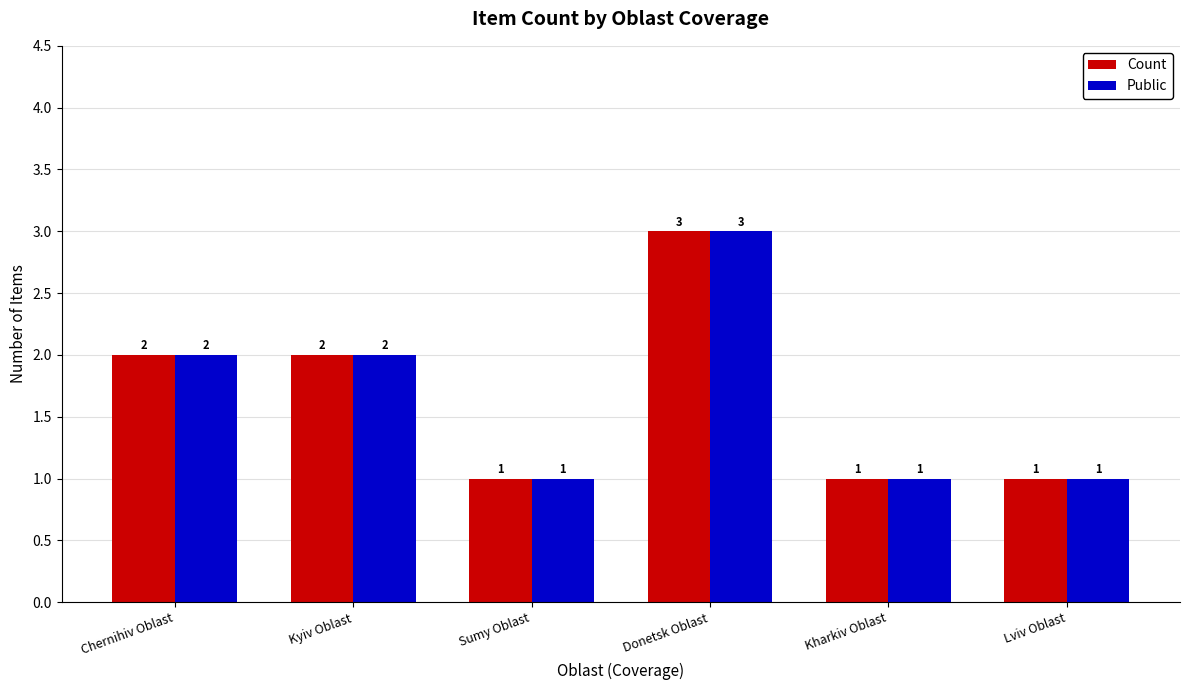

What are all the series names shown in the legend?

Count, Public